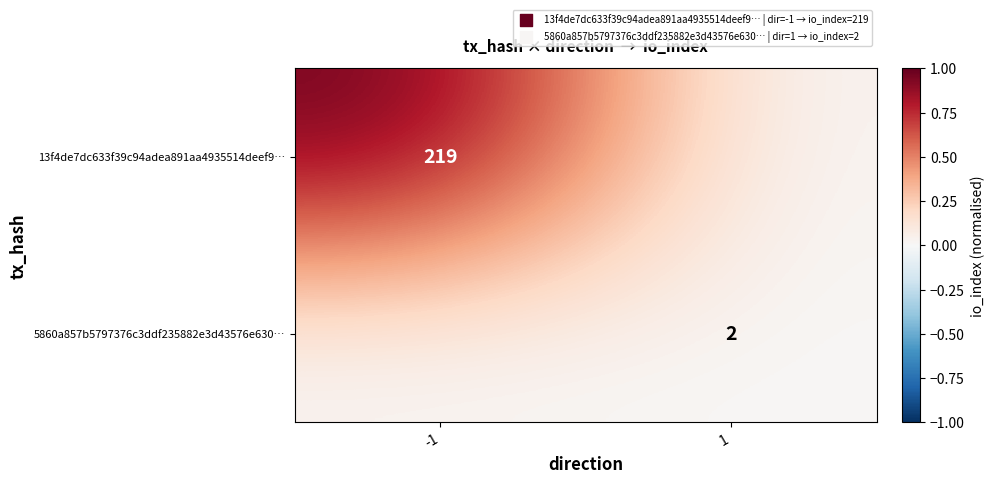

True or false: 5860a857b5797376c3ddf235882e3d43576e630… has a value of 3 at 1.

False